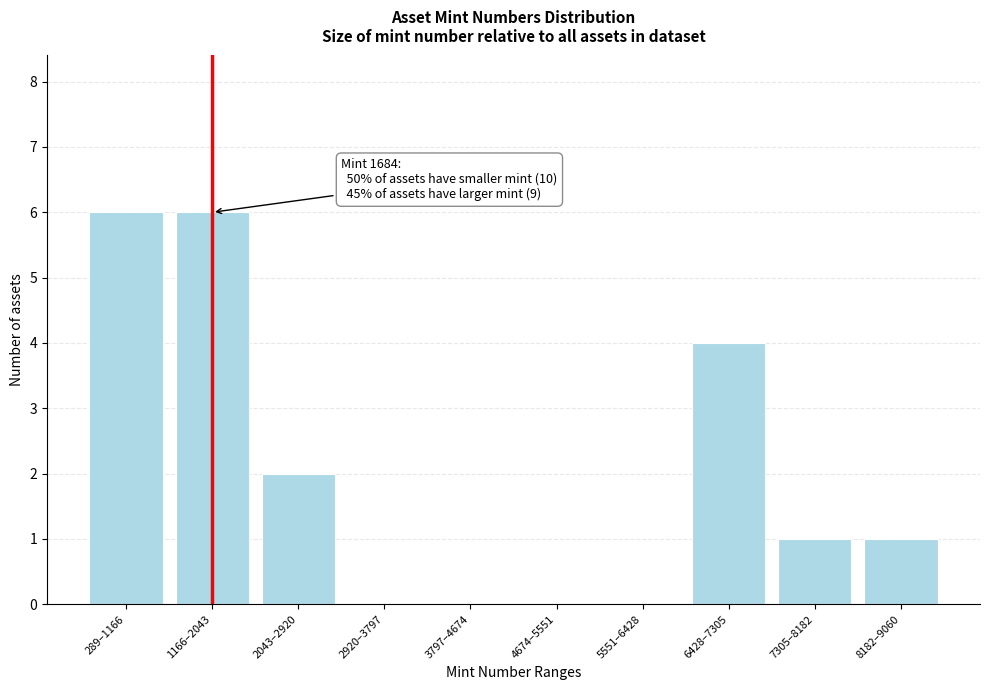

Reading left to right, extract all data points from this chart.

289–1166=6	1166–2043=6	2043–2920=2	2920–3797=0	3797–4674=0	4674–5551=0	5551–6428=0	6428–7305=4	7305–8182=1	8182–9060=1